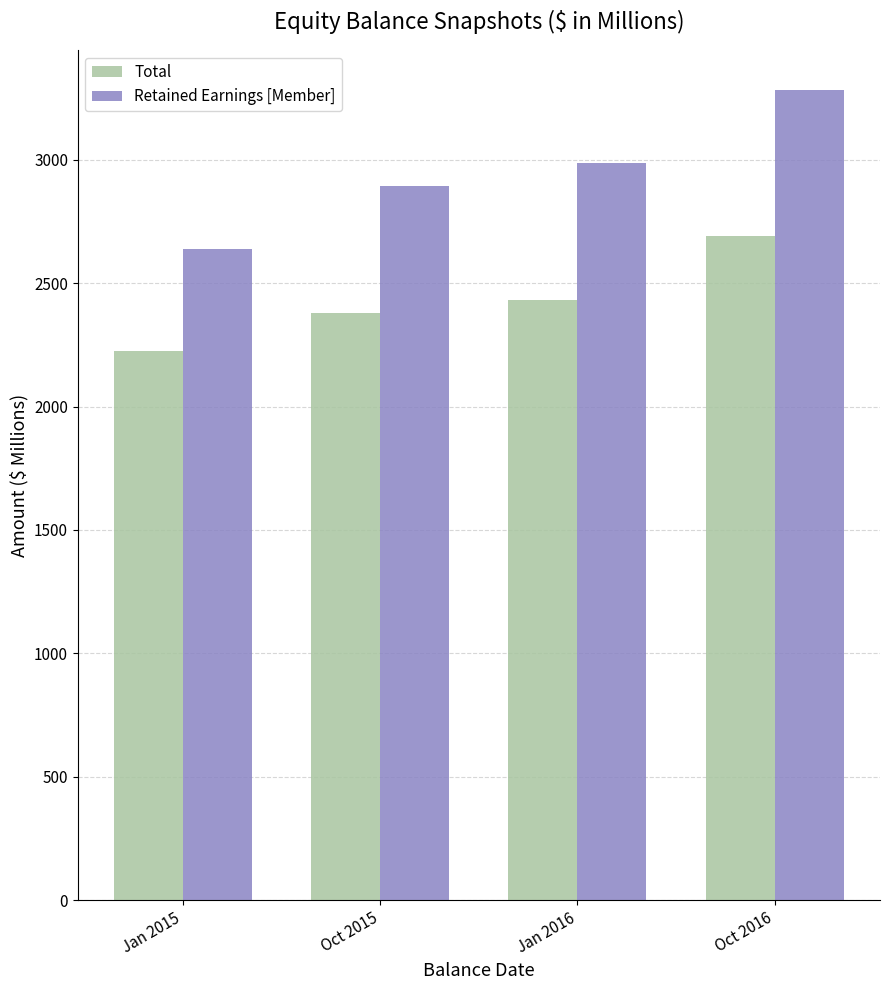

Which category has the lowest value in the Retained Earnings [Member] series?

Jan 2015